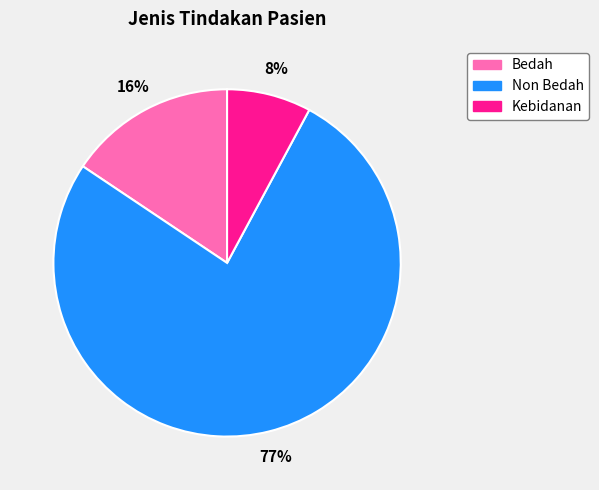

To the nearest percent, what is the average slice percentage?

33%